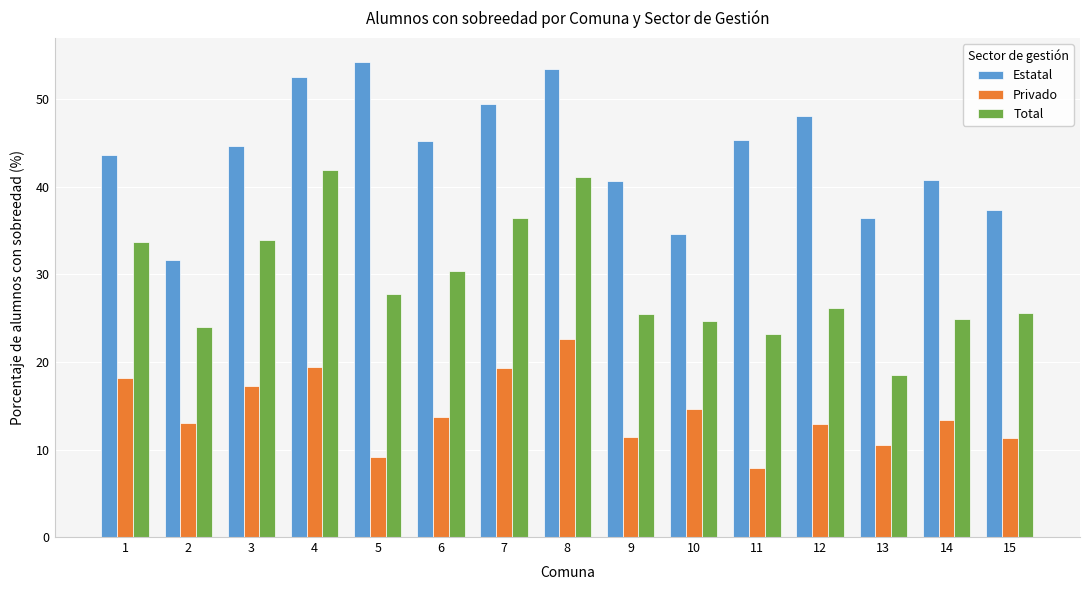

What is the lowest value of the Privado series?

7.9